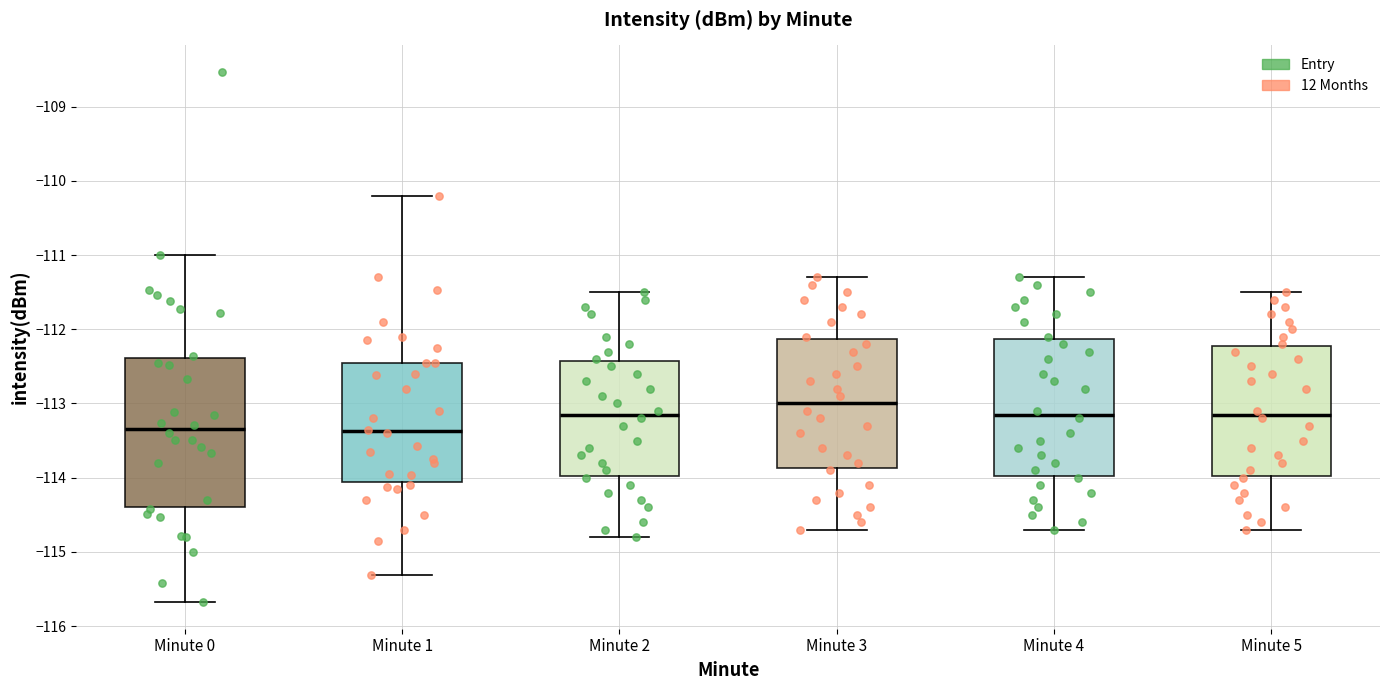

Reading left to right, read every box against the y-axis: the position of its median line, the range the box covers, and the ends of its whiskers. The values are not printed on the chart, so give them approximately, as read against the axis.

Minute 0: median -113.3, box -114.4 to -112.4, whiskers -115.7 to -111.0
Minute 1: median -113.4, box -114.1 to -112.4, whiskers -115.3 to -110.2
Minute 2: median -113.1, box -114.0 to -112.4, whiskers -114.8 to -111.5
Minute 3: median -113.0, box -113.9 to -112.1, whiskers -114.7 to -111.3
Minute 4: median -113.1, box -114.0 to -112.1, whiskers -114.7 to -111.3
Minute 5: median -113.1, box -114.0 to -112.2, whiskers -114.7 to -111.5